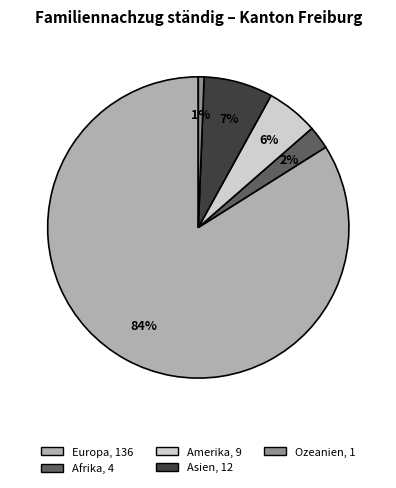

How many slices are in this pie chart?

5